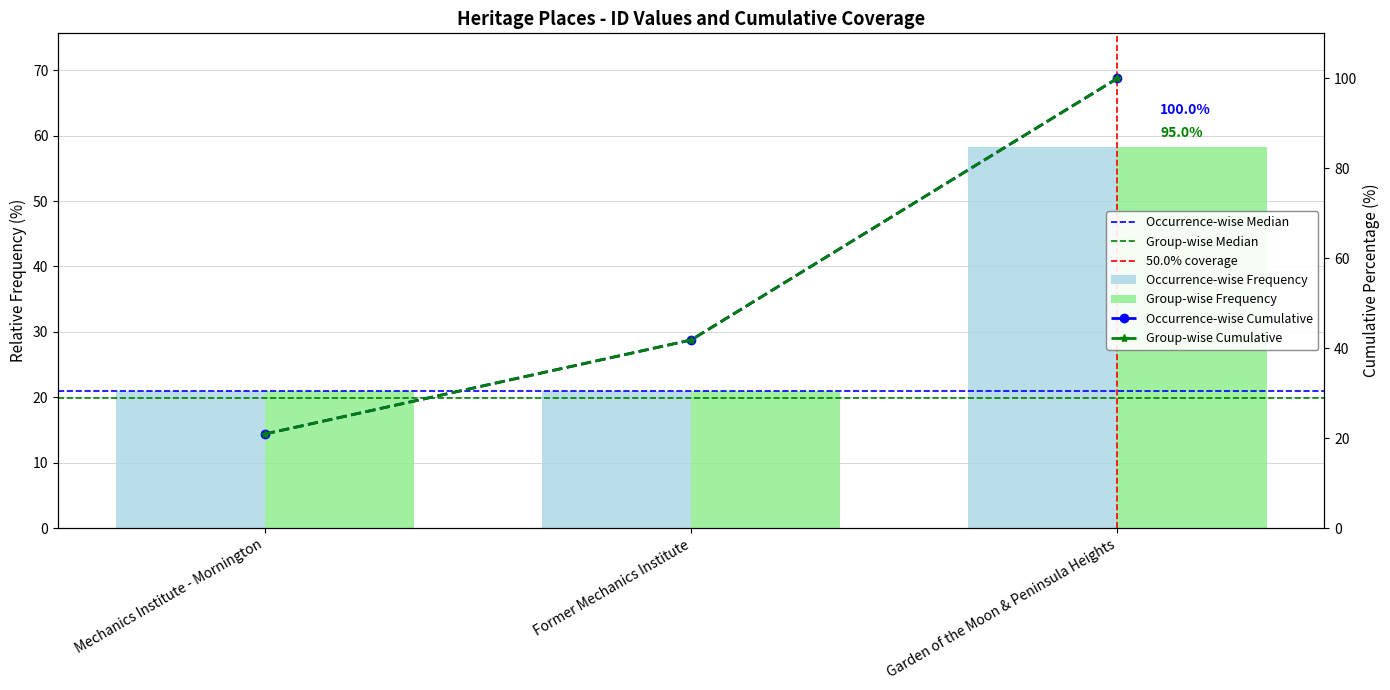

Is it true that the value at Garden of the Moon & Peninsula Heights is 58.2?

True